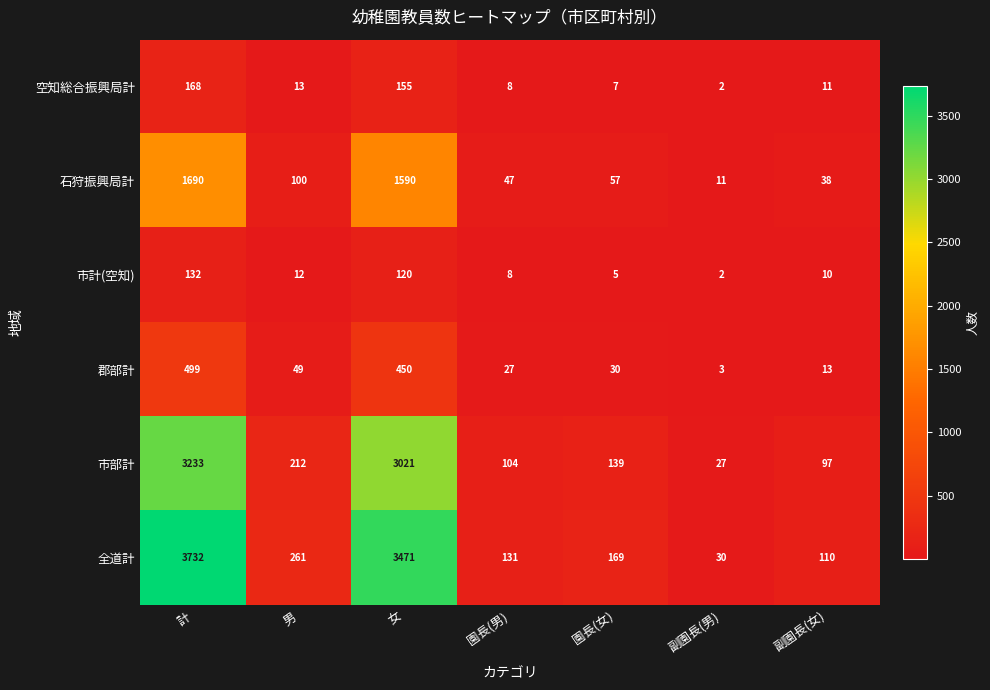

At which category is the sum across all series the highest?

計